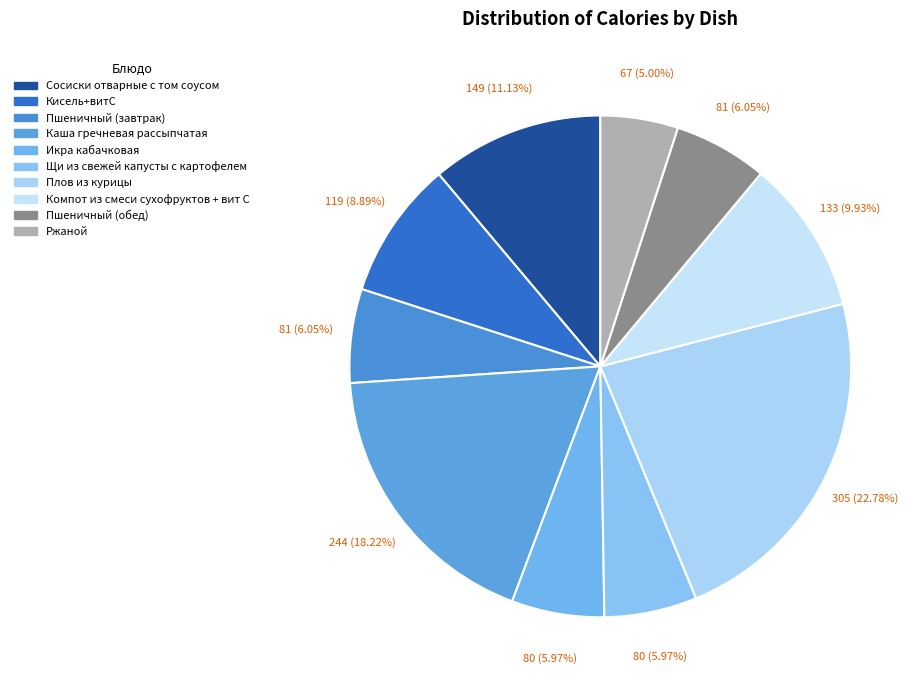

Does Плов из курицы represent more than half of the total?

No